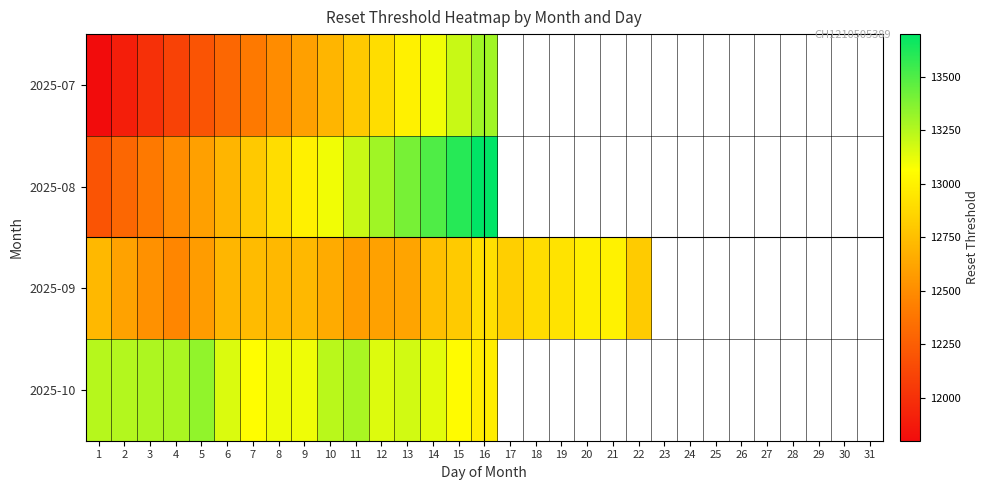

Between 31 and 25, which is larger?

25